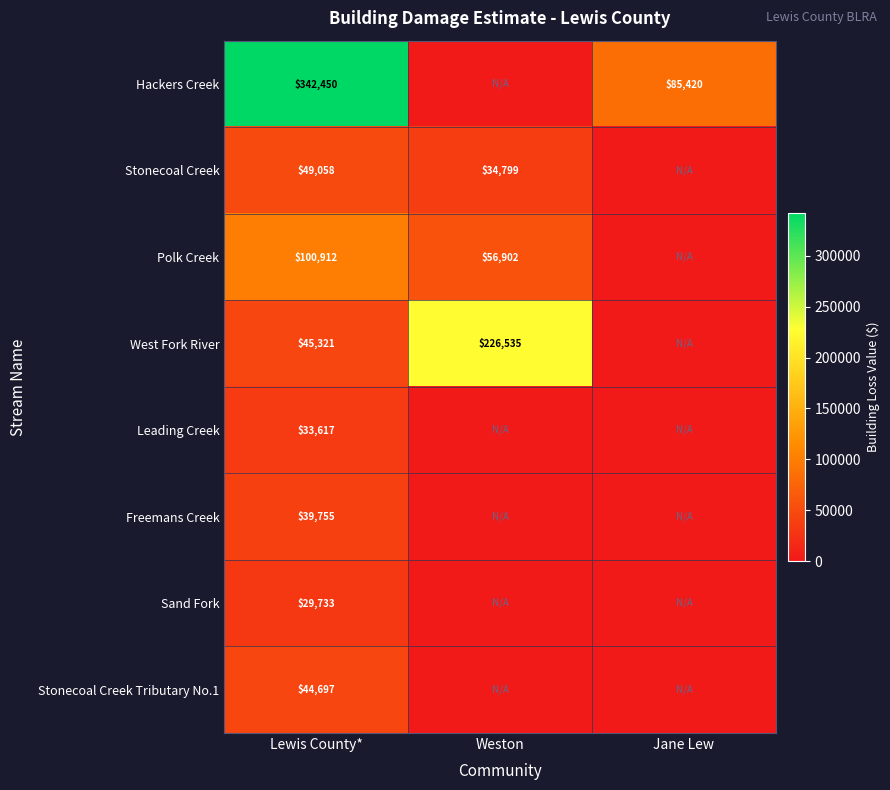

The Sand Fork series shows 12724 at Lewis County*. True or false?

False